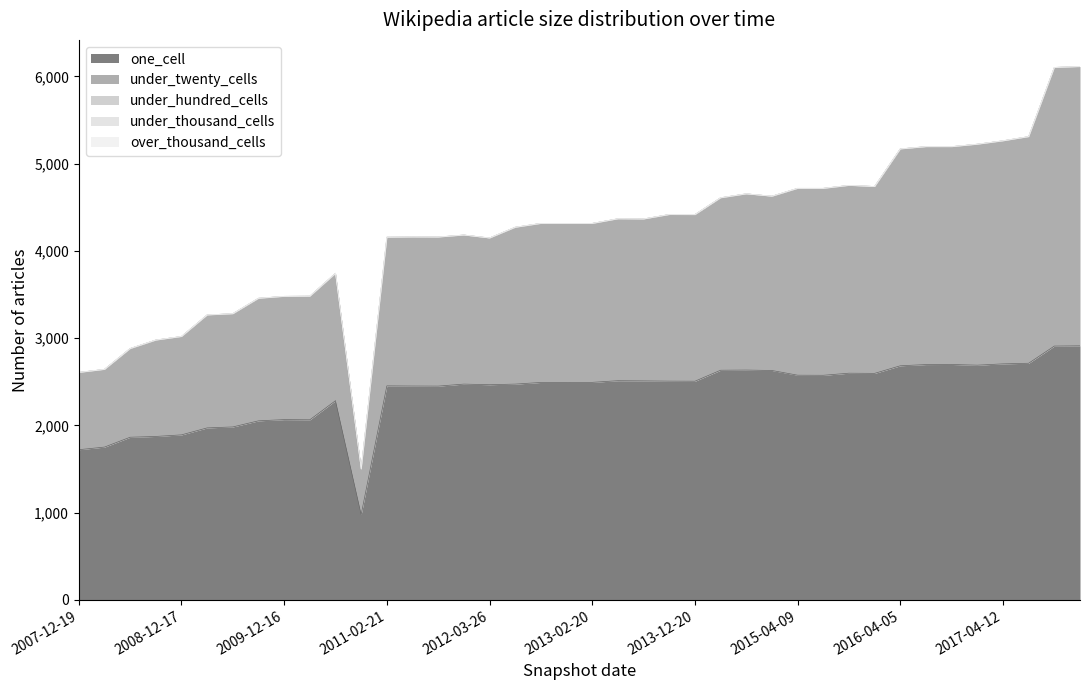

Reading left to right, extract all data points from this chart.

one_cell: 1721	1751	1864	1873	1891	1971	1982	2052	2066	2064	2283	978	2453	2451	2450	2473	2466	2473	2492	2492	2493	2512	2510	2507	2506	2632	2634	2629	2575	2574	2598	2596	2683	2697	2698	2690	2705	2712	2909	2912
under_twenty_cells: 886	891	1017	1105	1128	1295	1298	1405	1413	1417	1460	521	1704	1709	1709	1709	1682	1798	1823	1823	1822	1856	1856	1910	1910	1977	2020	1998	2142	2143	2153	2142	2486	2498	2497	2533	2557	2598	3194	3201
under_hundred_cells: 0	0	0	0	0	0	0	0	0	0	0	0	0	0	0	0	0	0	0	0	0	0	0	0	0	0	0	0	0	0	0	0	0	0	0	0	0	0	0	0
under_thousand_cells: 0	0	0	0	0	0	0	0	0	0	0	0	0	0	0	0	0	0	0	0	0	0	0	0	0	0	0	0	0	0	0	0	0	0	0	0	0	0	0	0
over_thousand_cells: 0	0	0	0	0	0	0	0	0	0	0	0	0	0	0	0	0	0	0	0	0	0	0	0	0	0	0	0	0	0	0	0	0	0	0	0	0	0	0	0